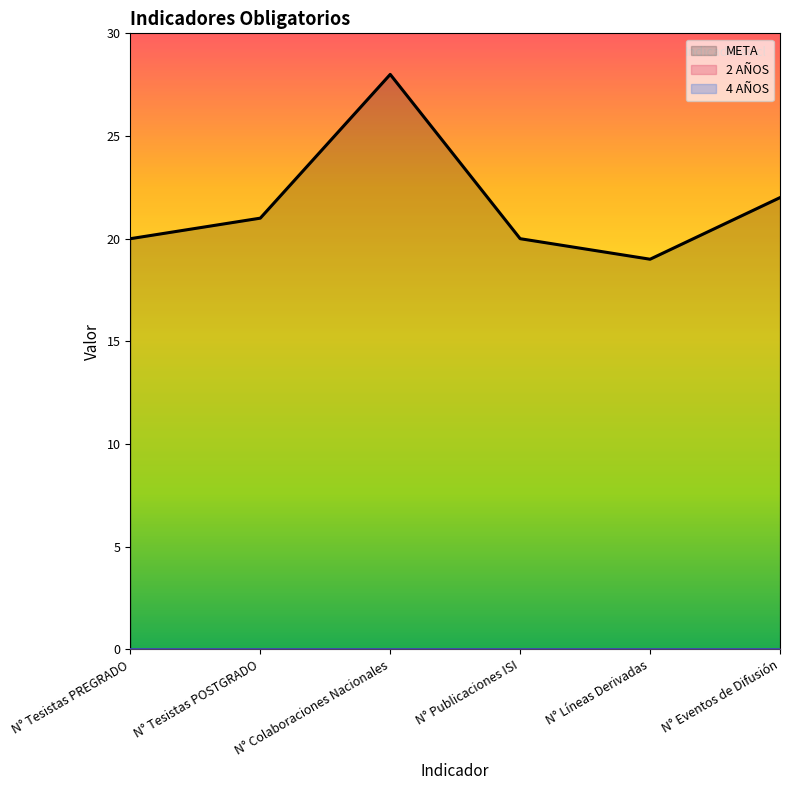

Is the value of 4 AÑOS at N° Eventos de Difusión greater than the value of 2 AÑOS at N° Tesistas PREGRADO?

No